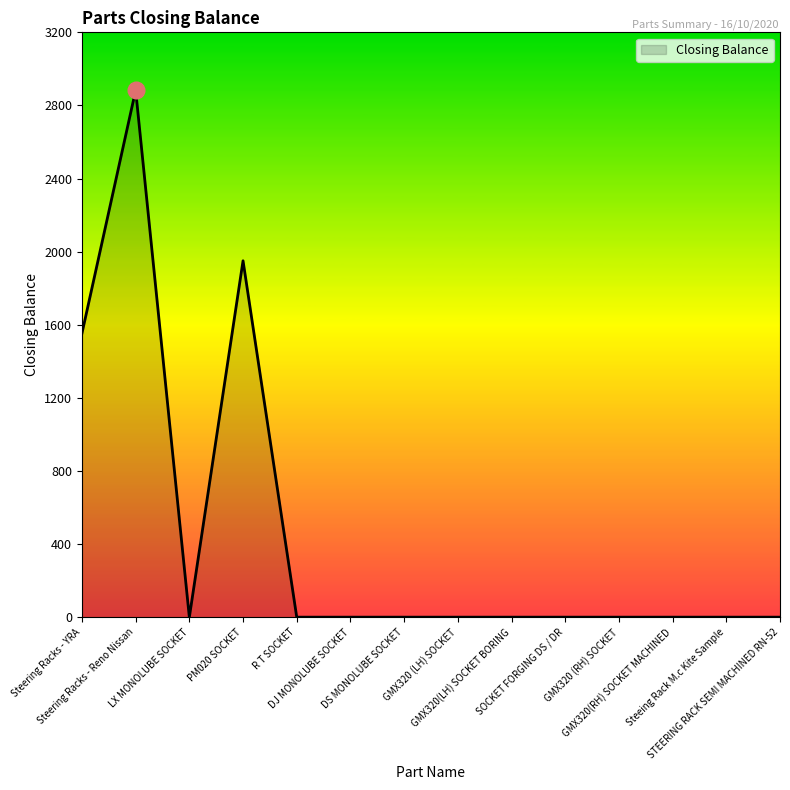

Which label corresponds to the largest value in the chart?

Steering Racks - Reno Nissan